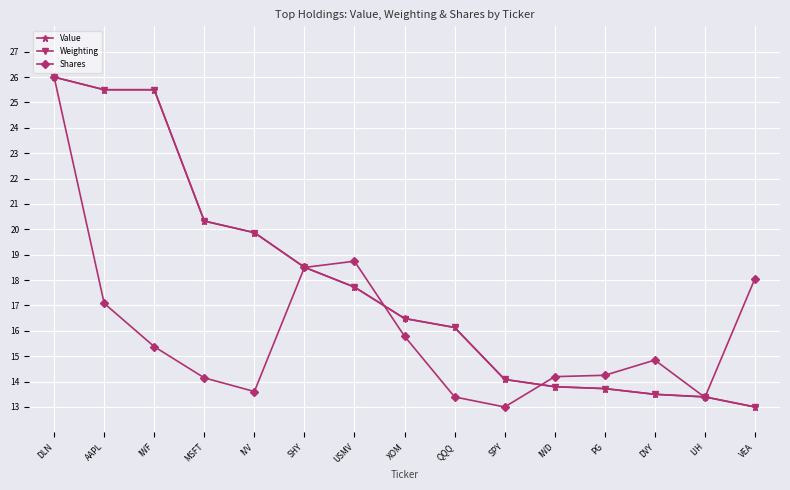

What is the approximate value of Weighting at USMV?

17.7